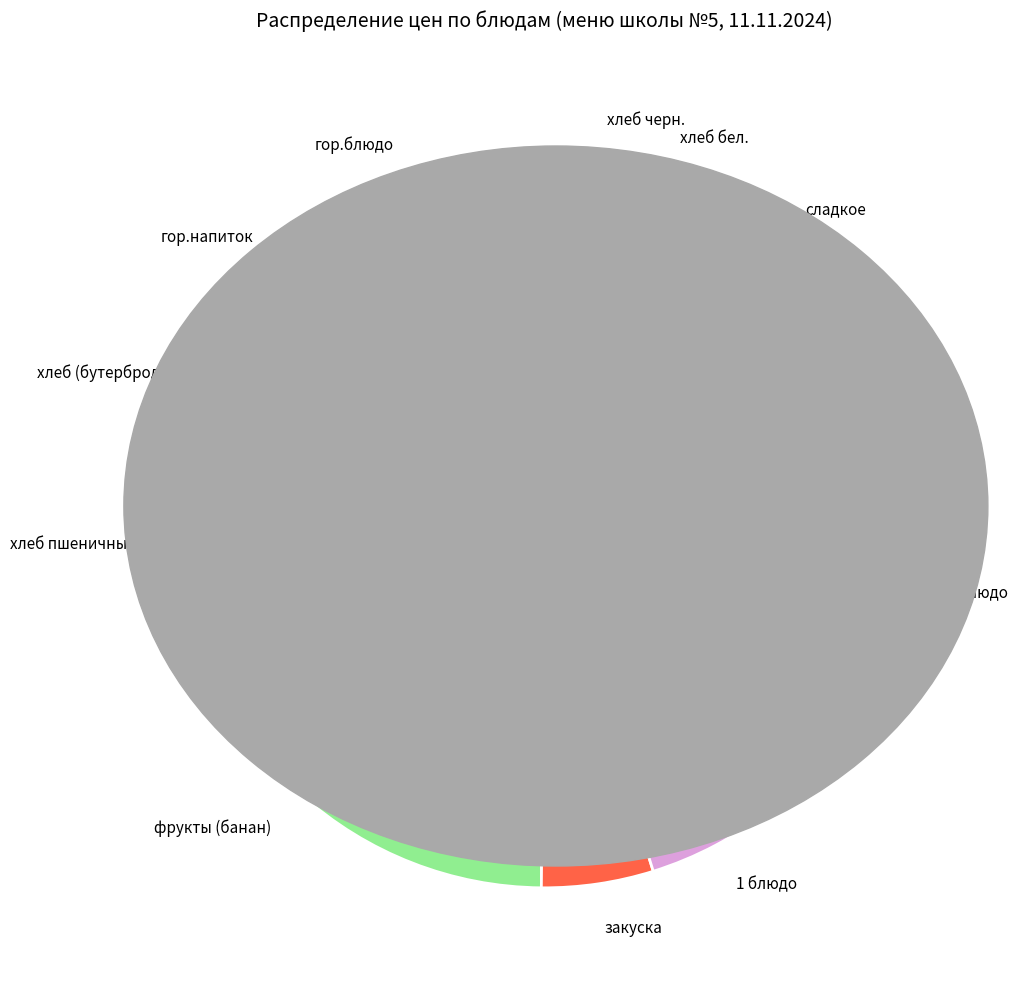

Does any single category account for the majority?

No